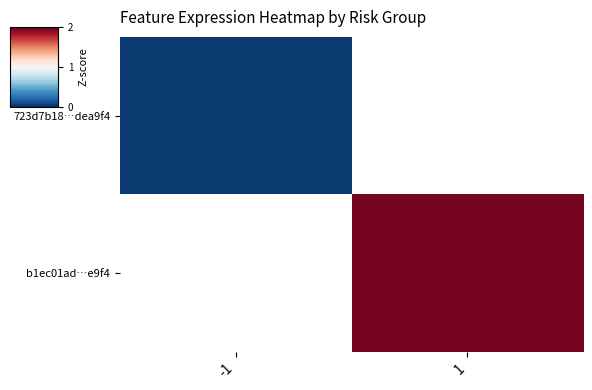

List the series in order of their overall mean, highest first.

723d7b18…dea9f4, b1ec01ad…e9f4